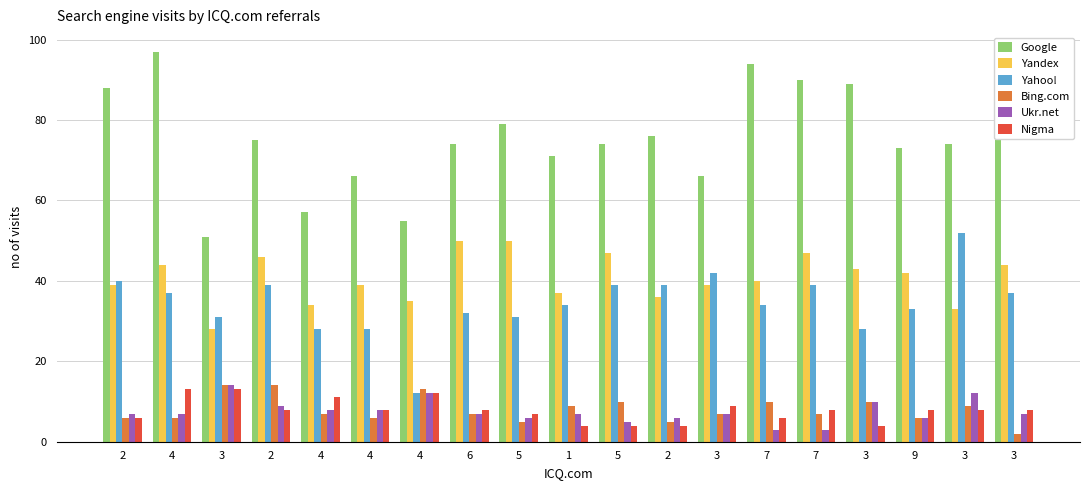

List the labels in order of Yandex value, largest first.

6, 5, 5, 7, 2, 4, 3, 3, 9, 7, 2, 4, 3, 1, 2, 4, 4, 3, 3